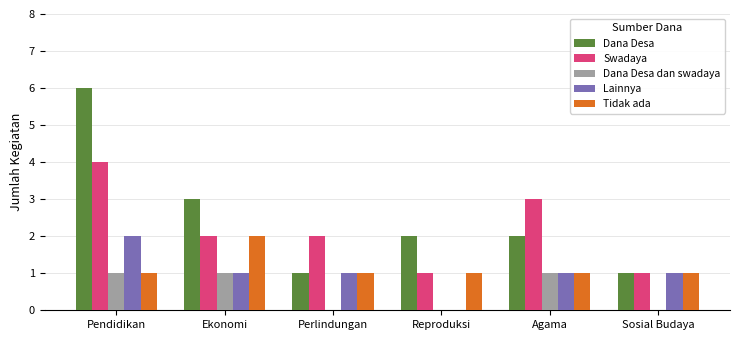

What is the sum of all Dana Desa dan swadaya values?

3